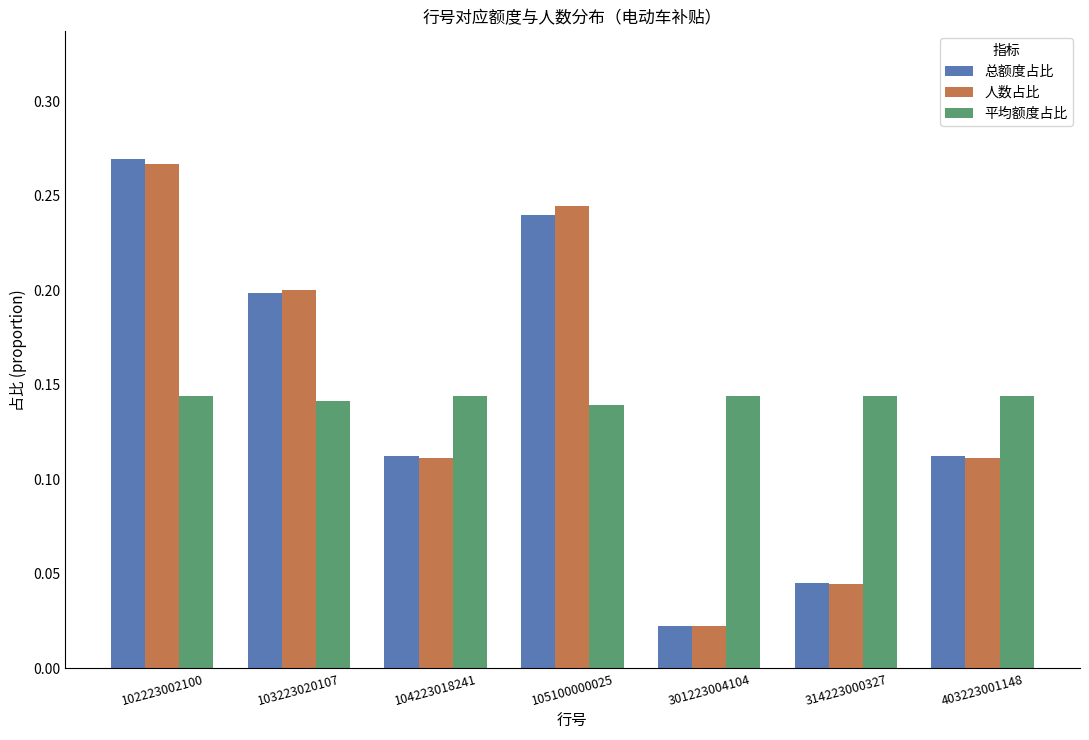

What is the sum of all 人数占比 values?

1.0